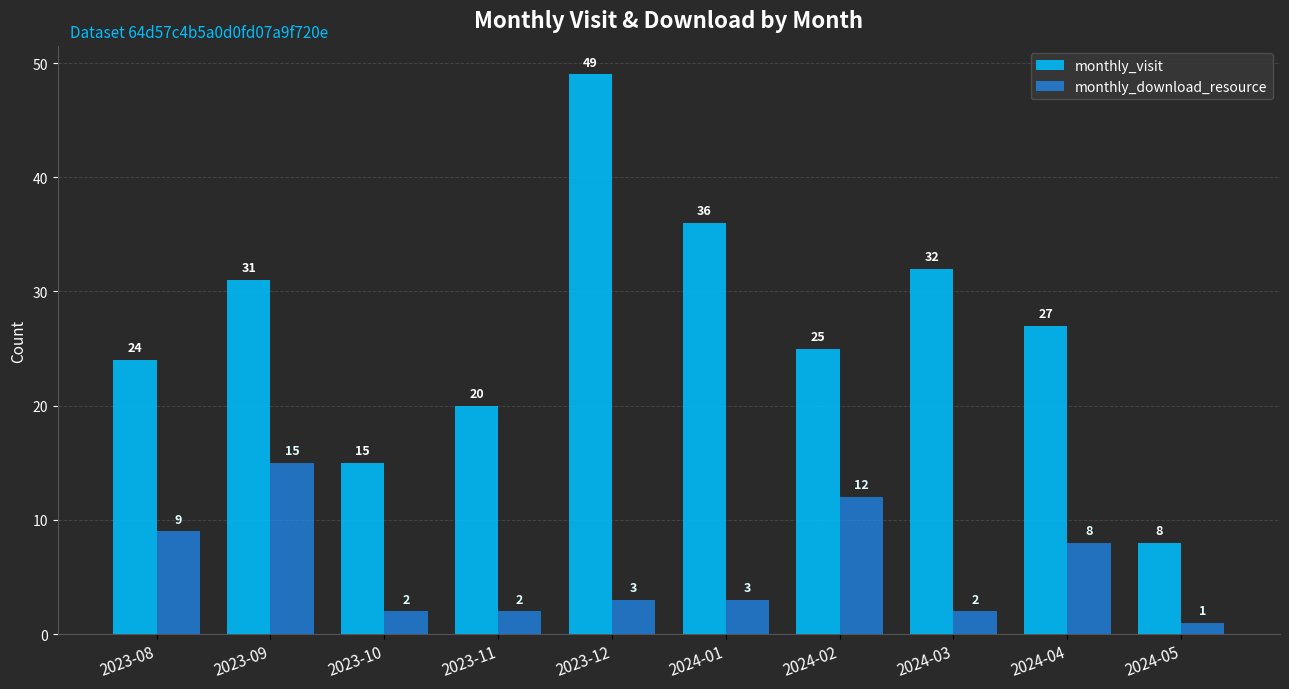

How many values in the monthly_download_resource series are below 3?

4